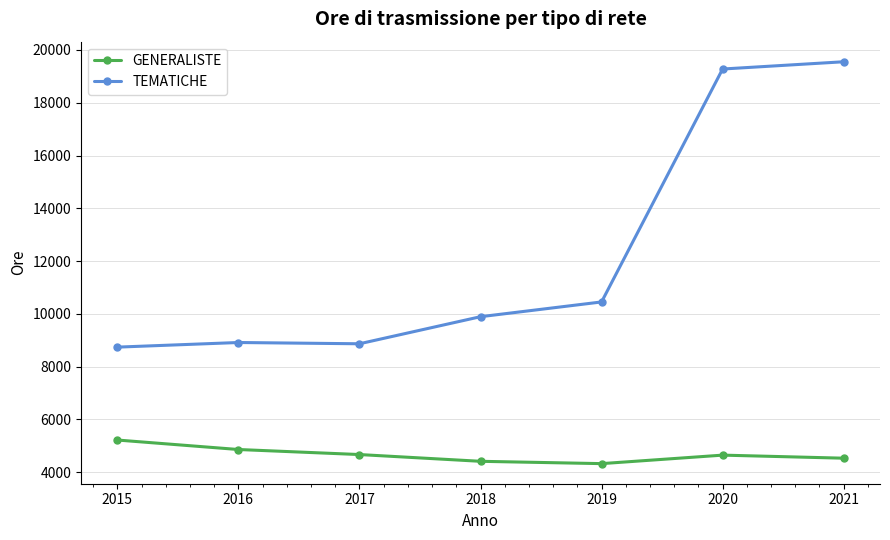

At how many categories does at least one series exceed 6630?

7